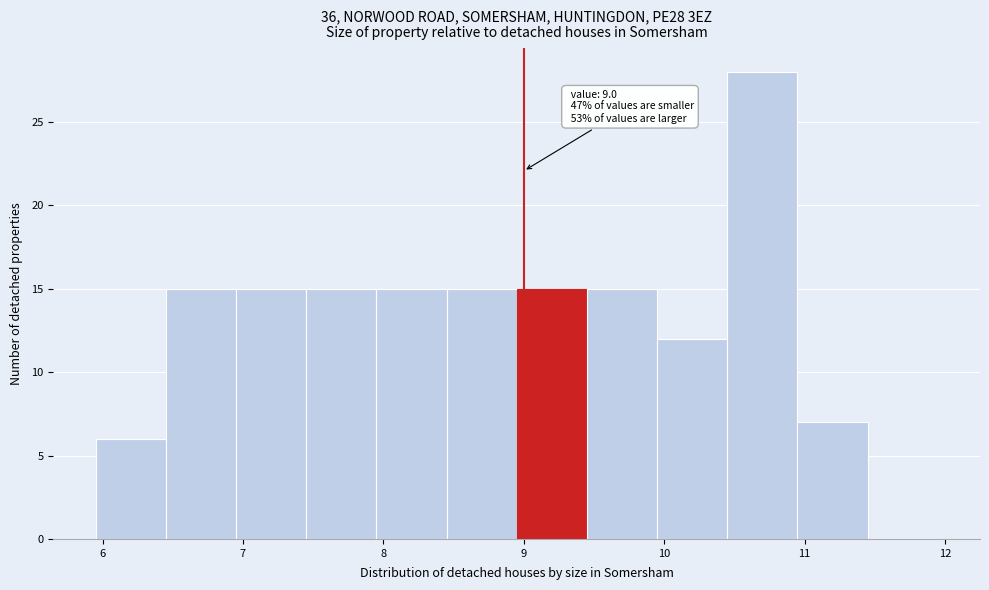

Which range on the x-axis has the tallest bar?

10.45 to 10.95